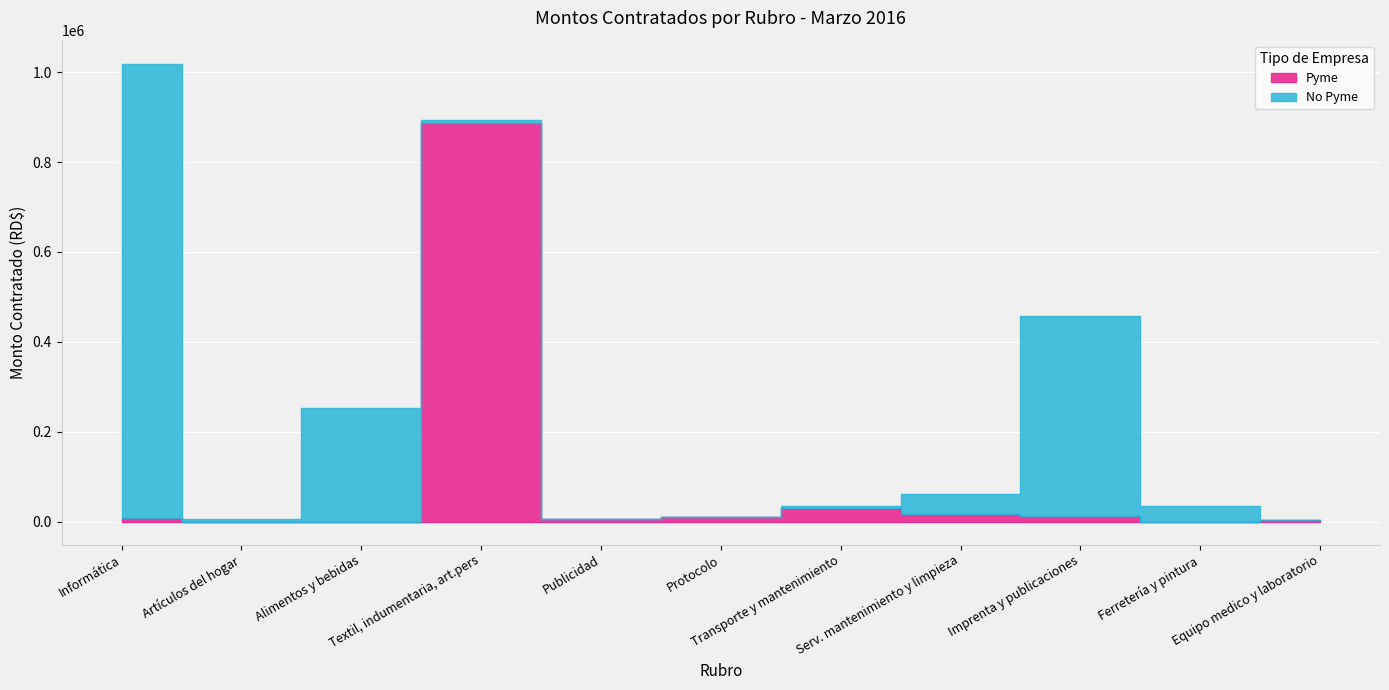

What is the difference between the maximum and minimum values in the No Pyme series?

1012178.6